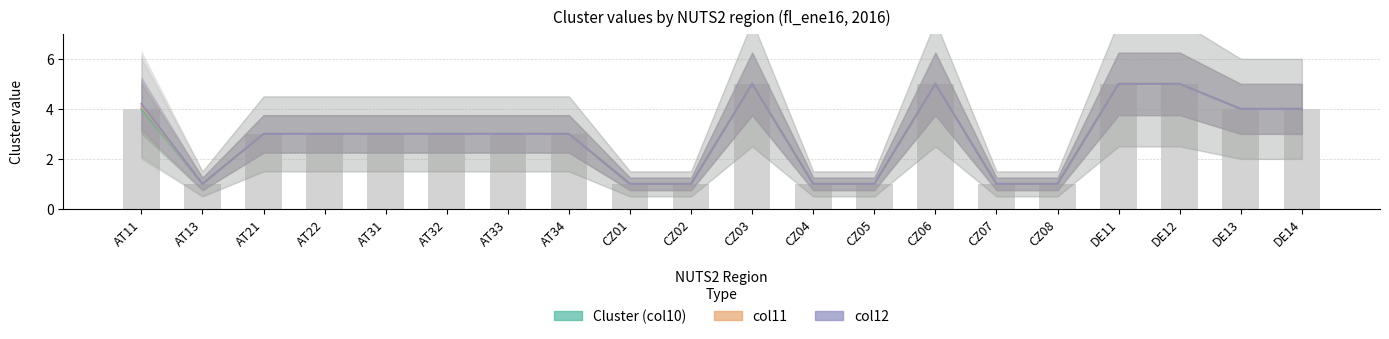

At which category does the chart reach its peak across all series?

CZ03